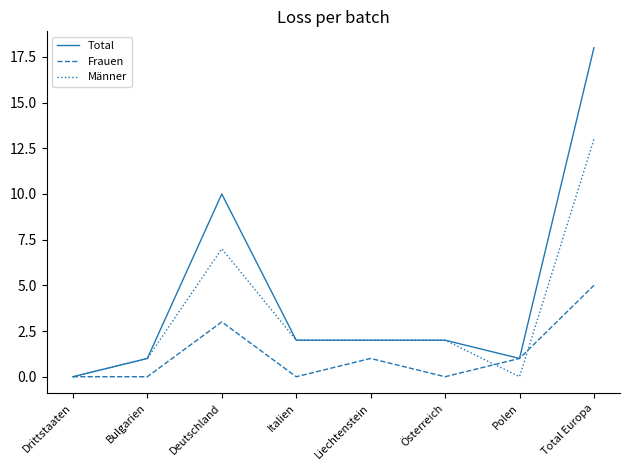

Rank the series by their maximum value, from highest to lowest.

Total, Männer, Frauen